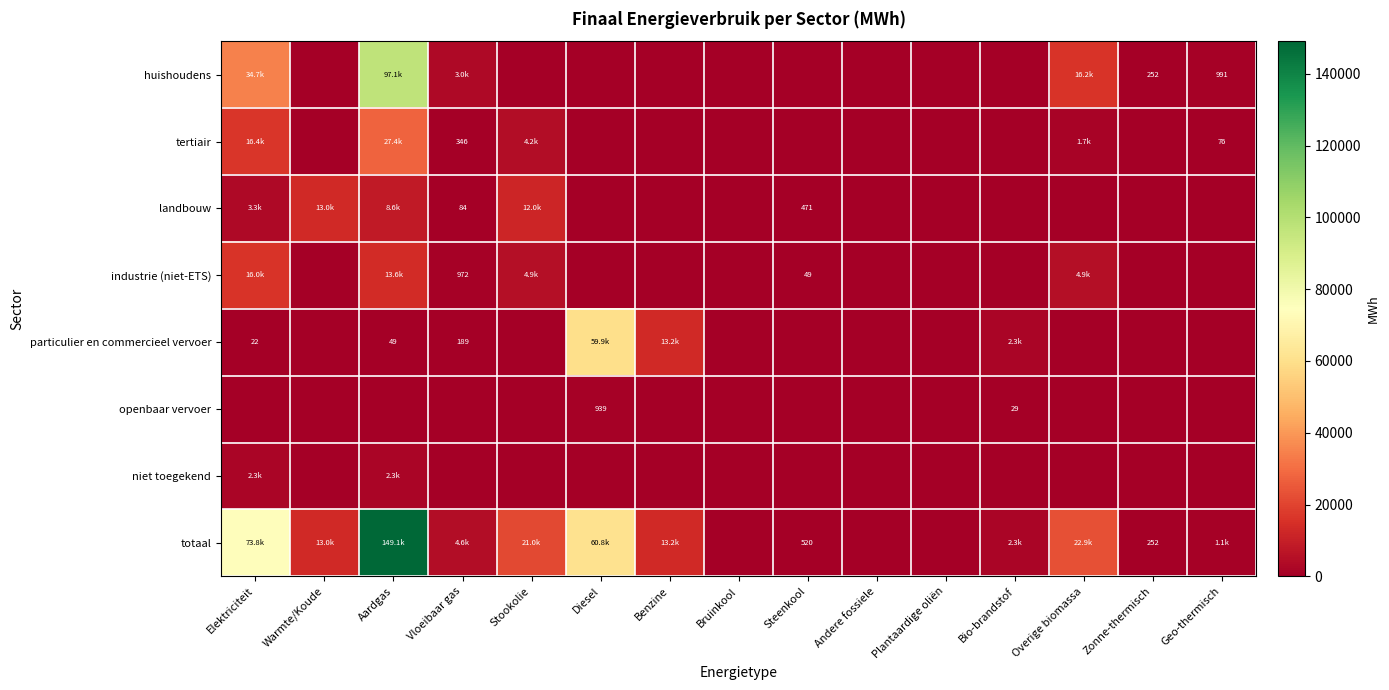

What is the maximum value shown in the chart?

149085.0